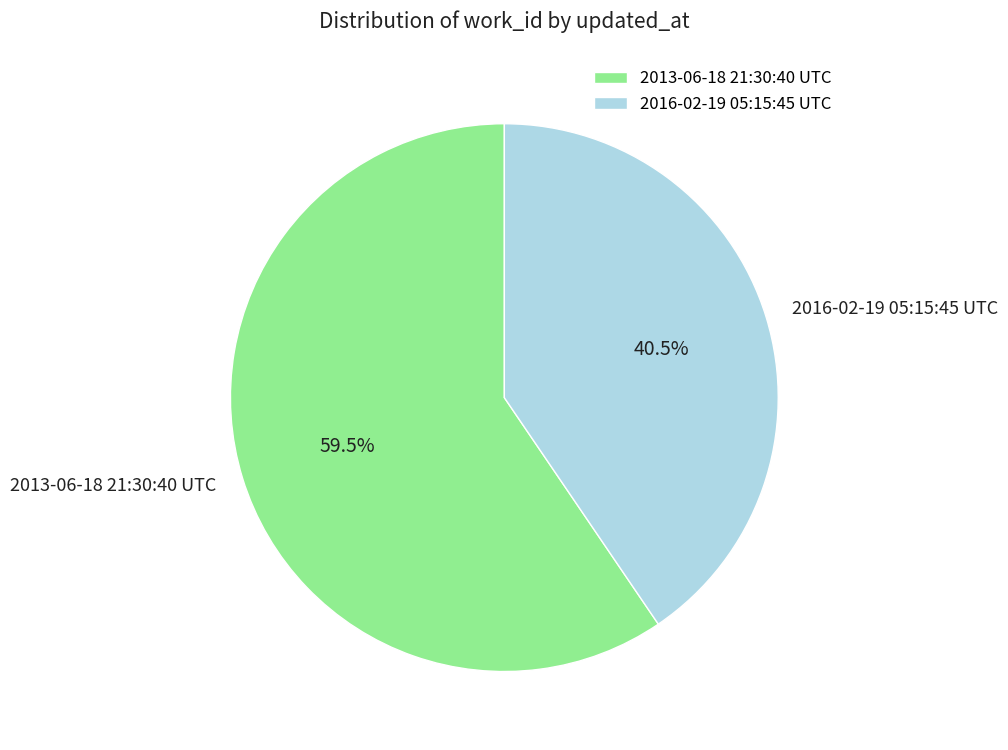

What portion of the pie excludes 2013-06-18 21:30:40 UTC?

40.5%